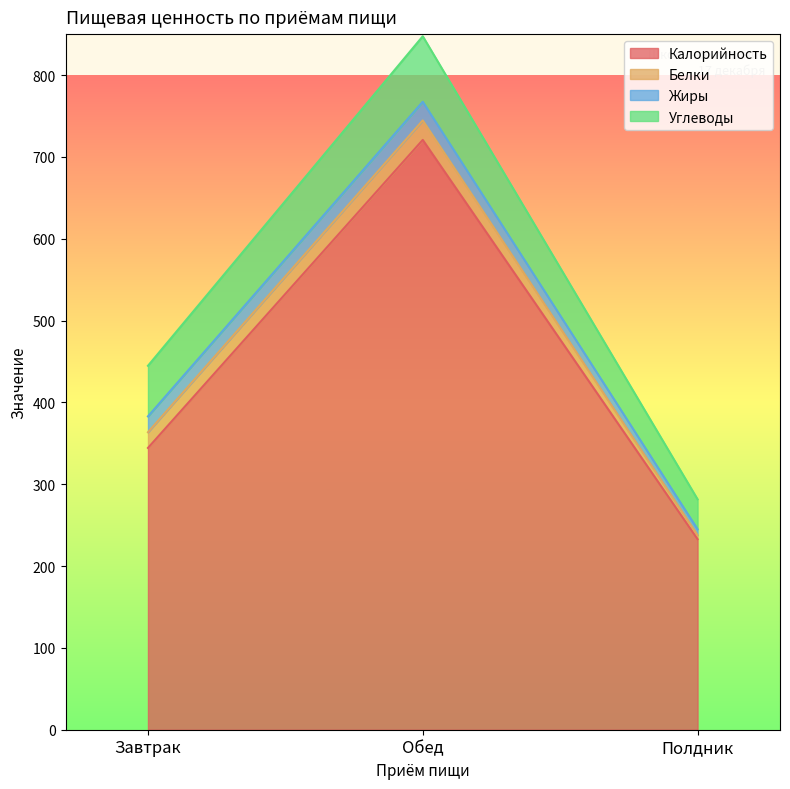

What position from the right is Завтрак?

3